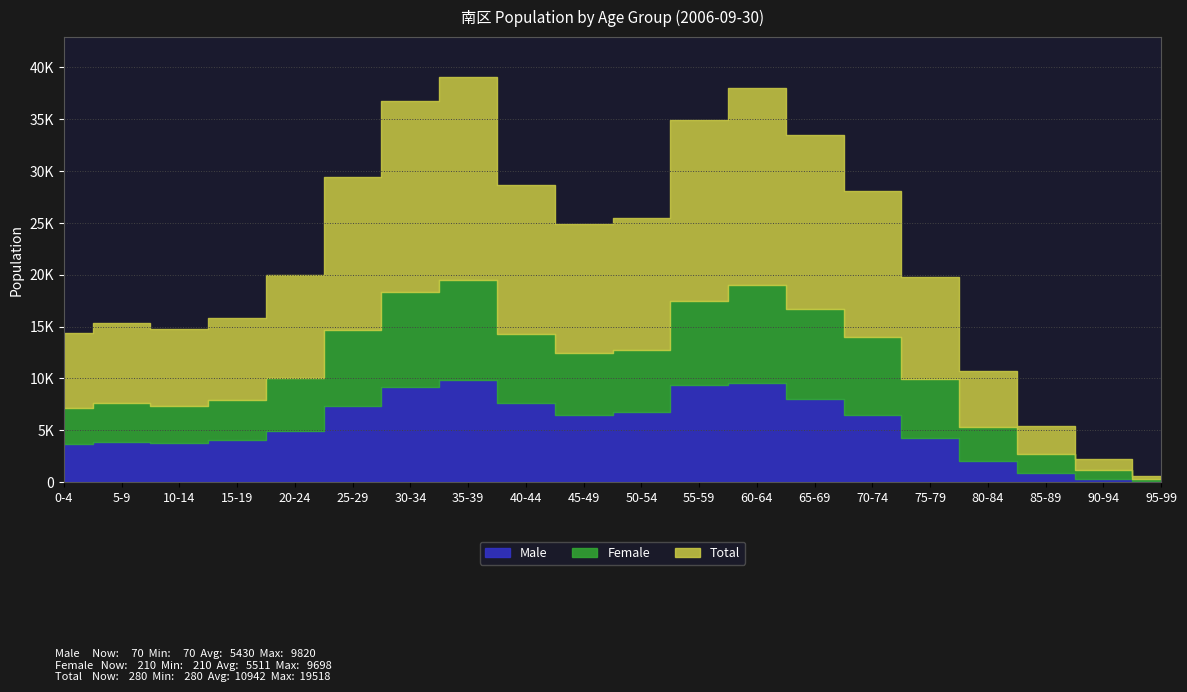

What is the total value across all series at 35-39?

39036